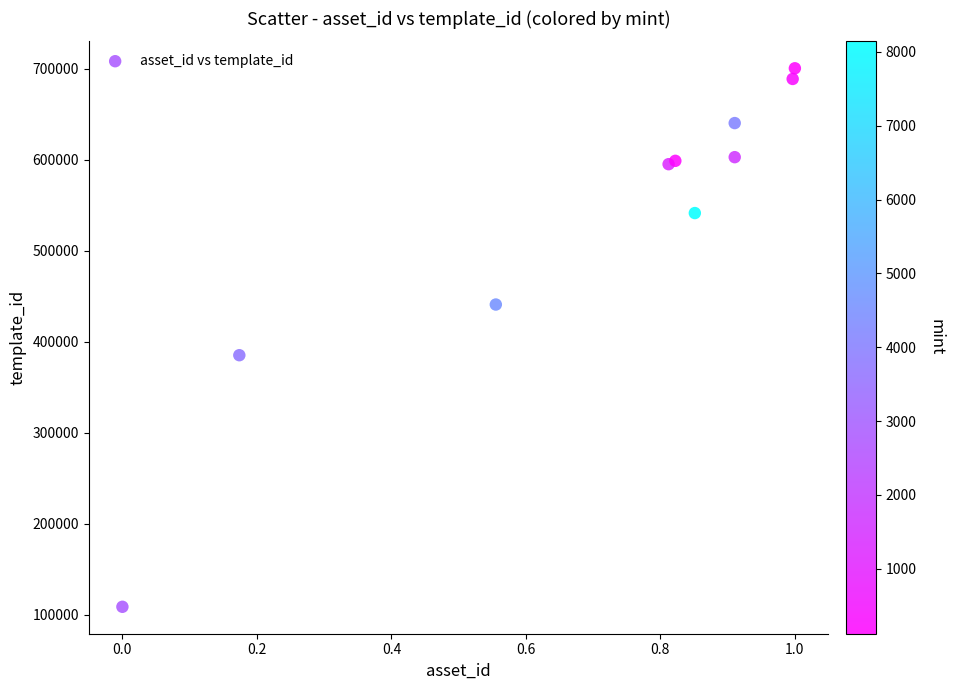

What Y value in the scatter plot is closest to 404587?

385161